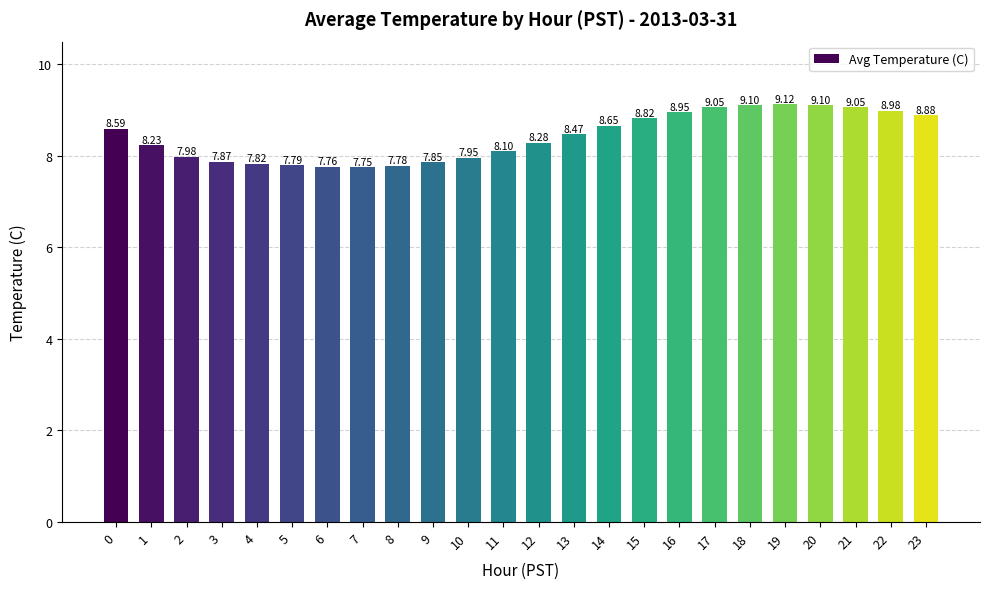

The value at 22 is 9.0. True or false?

True